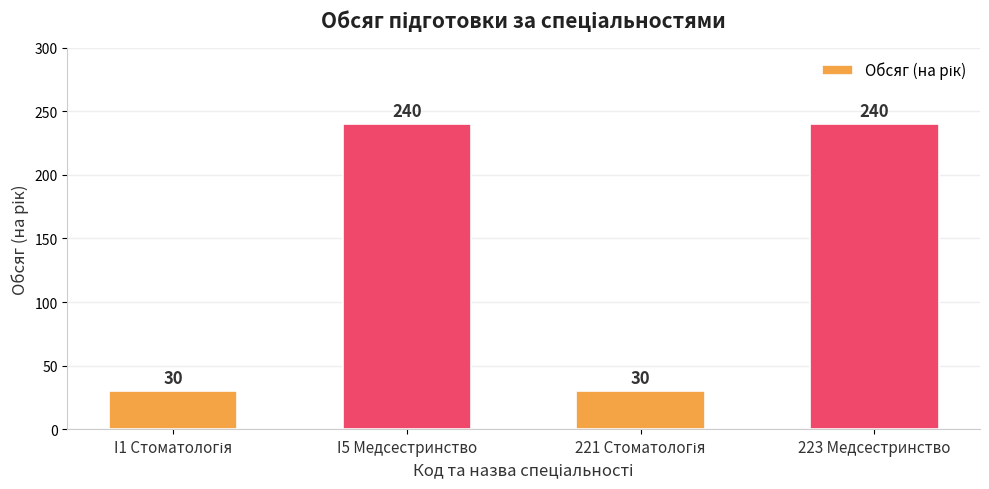

The chart shows a value of 240 at I5 Медсестринство. True or false?

True